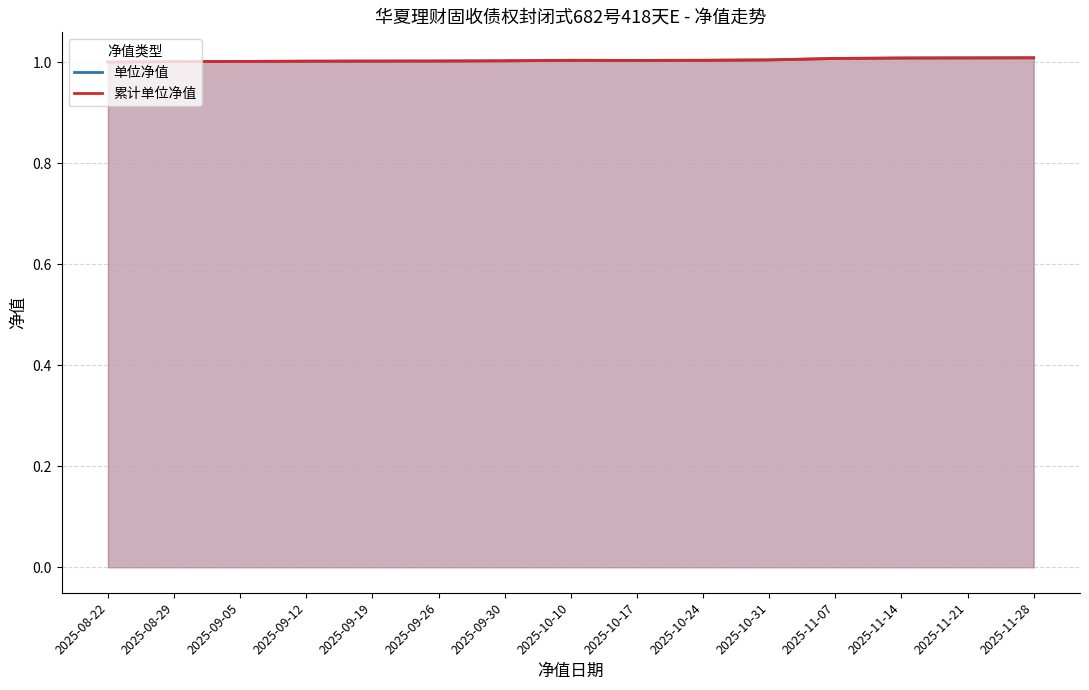

True or false: 单位净值 and 累计单位净值 cross at least once.

False